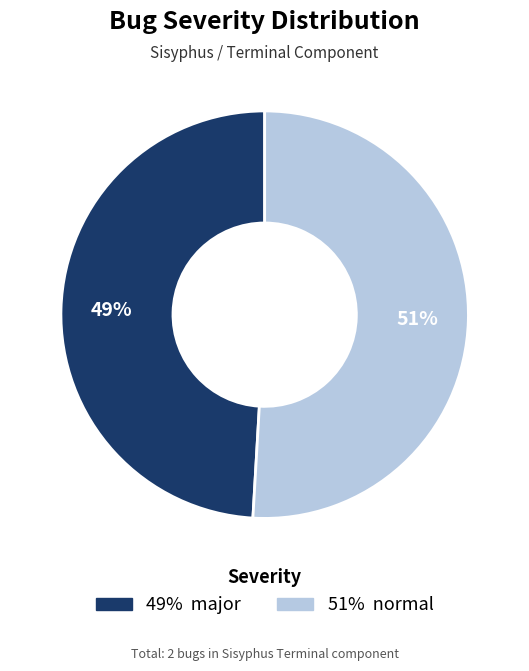

Is there a majority slice in this chart?

Yes